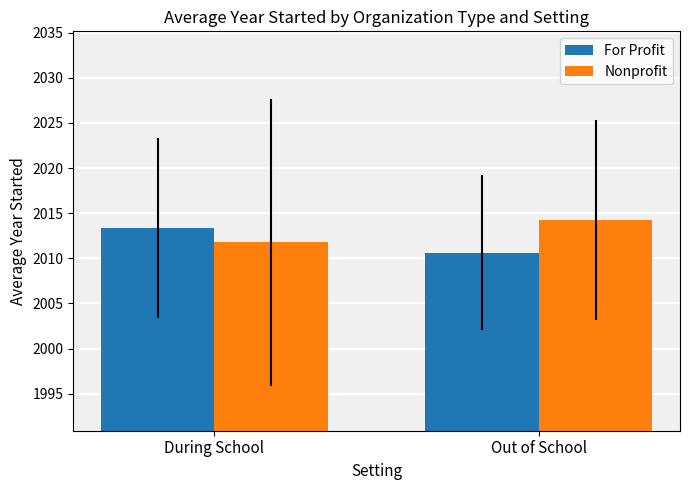

Is the value of For Profit at During School greater than the value of Nonprofit at Out of School?

No